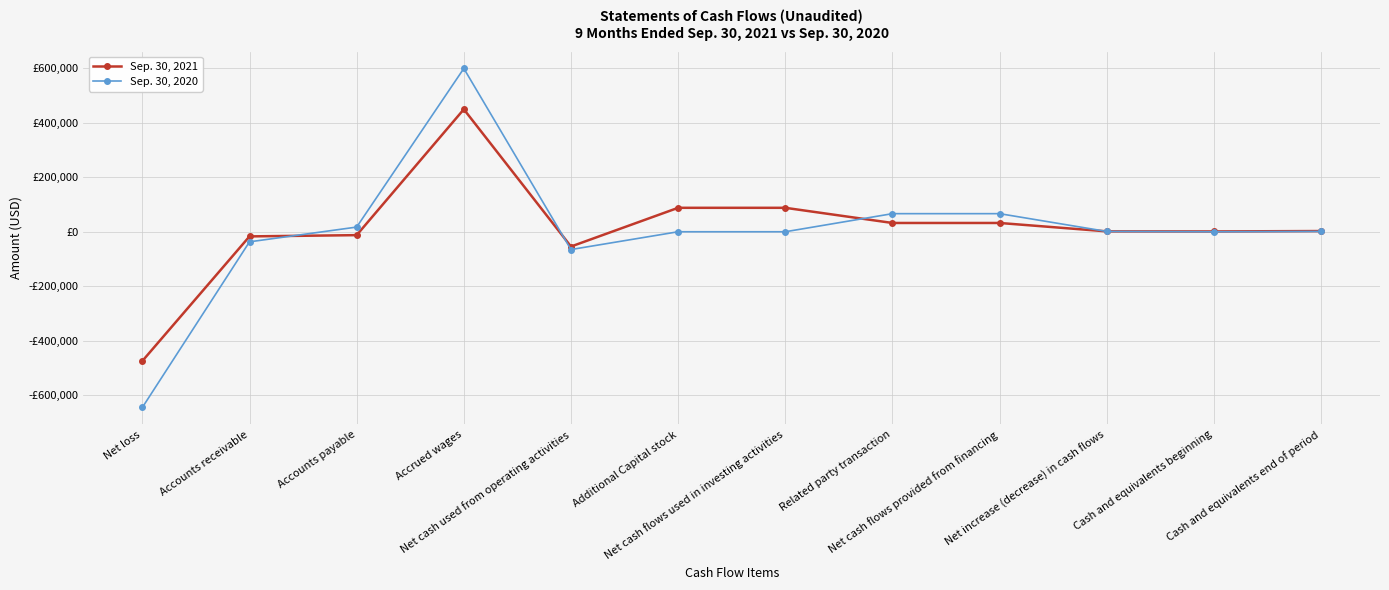

Does the chart have visible grid lines?

Yes